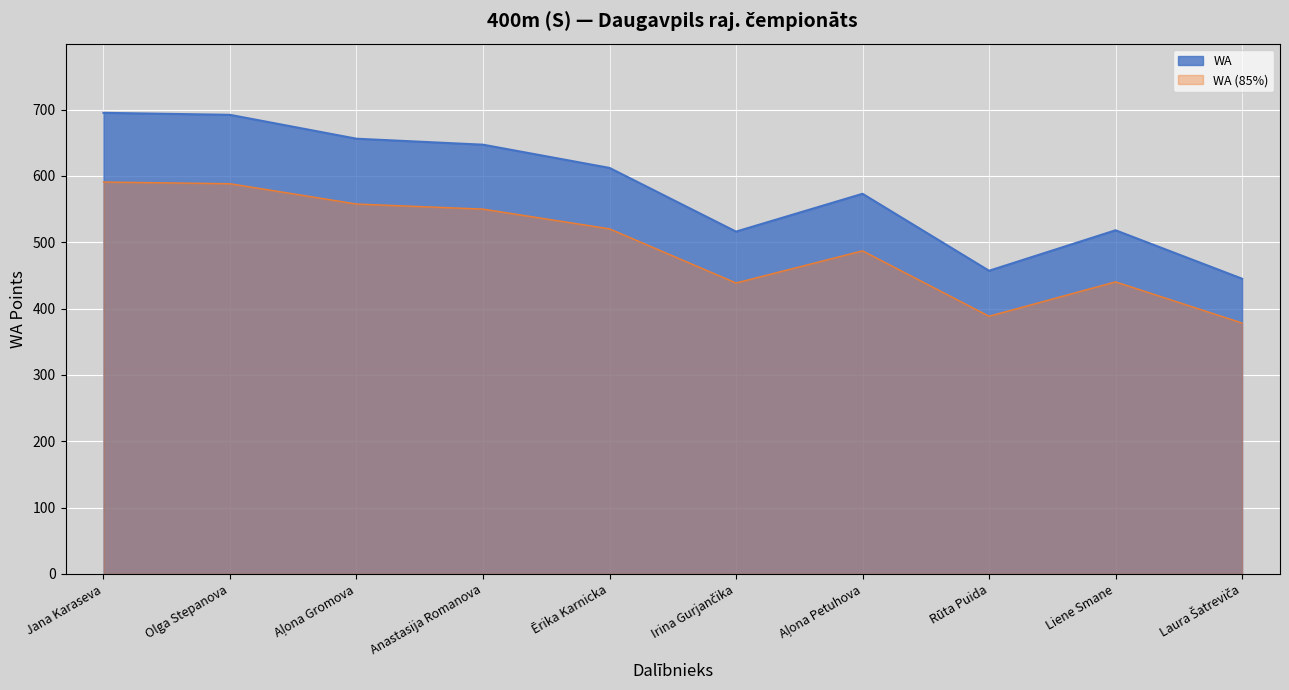

What is the maximum value shown in the chart?

695.0